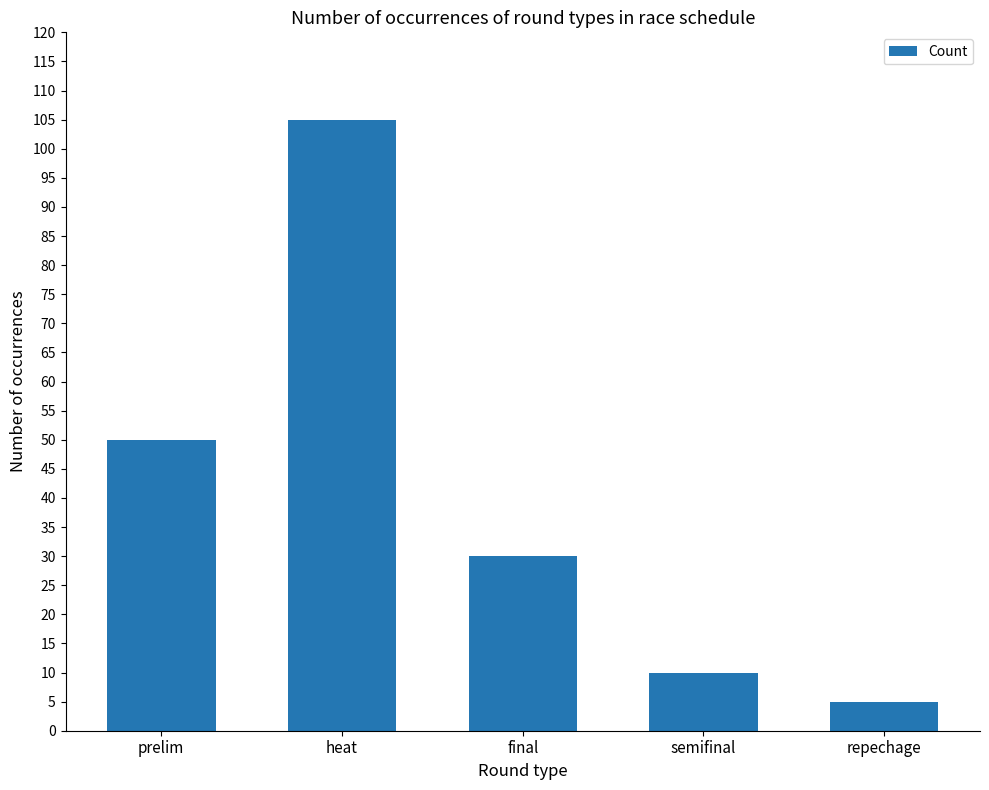

Is it true that the value at heat is 154?

False